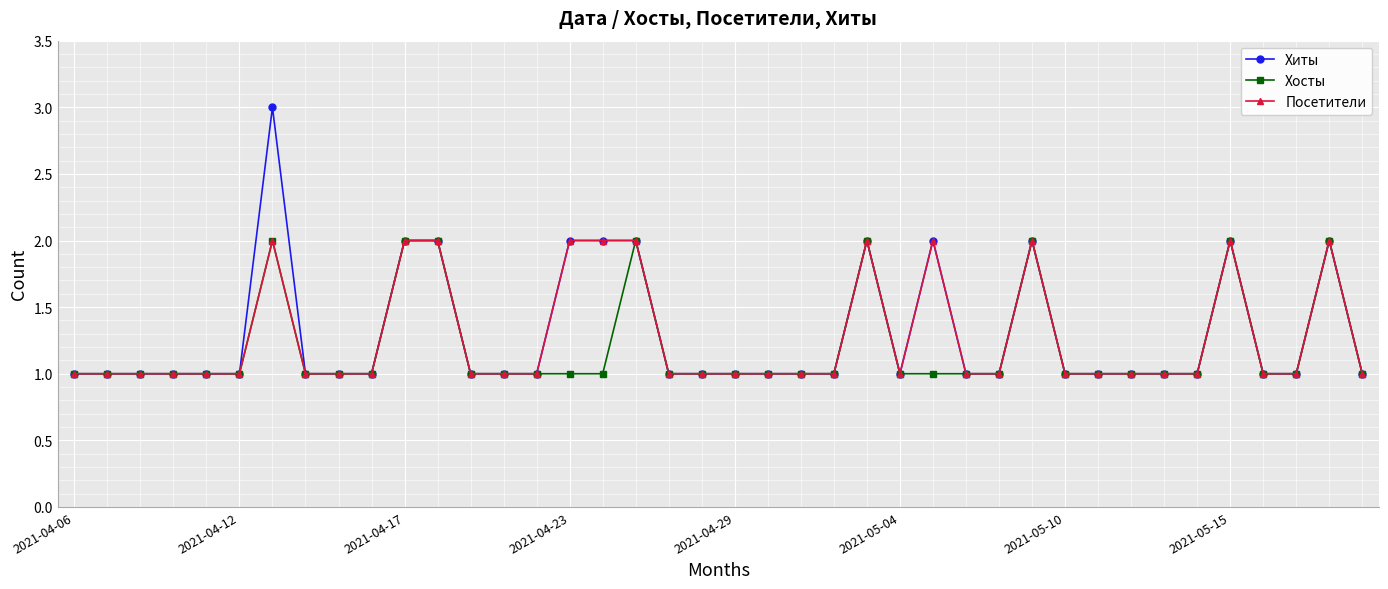

What is the greatest value displayed?

3